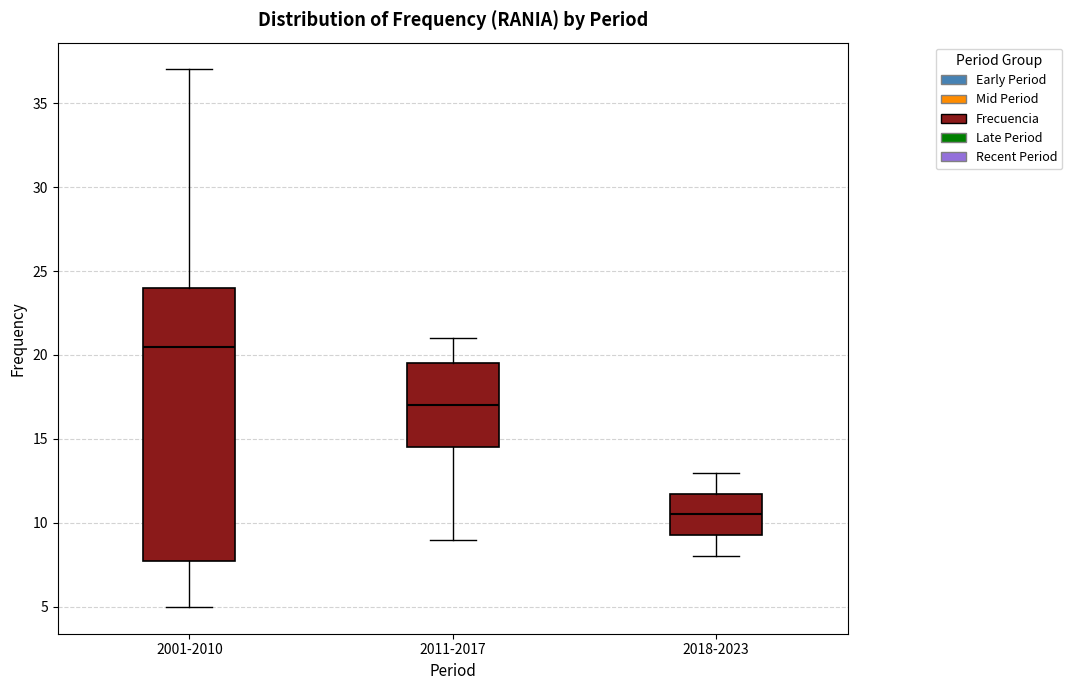

Reading left to right, read every box against the y-axis: the position of its median line, the range the box covers, and the ends of its whiskers. The values are not printed on the chart, so give them approximately, as read against the axis.

2001-2010: median 20.5, box 8.0 to 24.0, whiskers 5.0 to 37.0
2011-2017: median 17.0, box 14.5 to 19.5, whiskers 9.0 to 21.0
2018-2023: median 10.5, box 9.5 to 12.0, whiskers 8.0 to 13.0